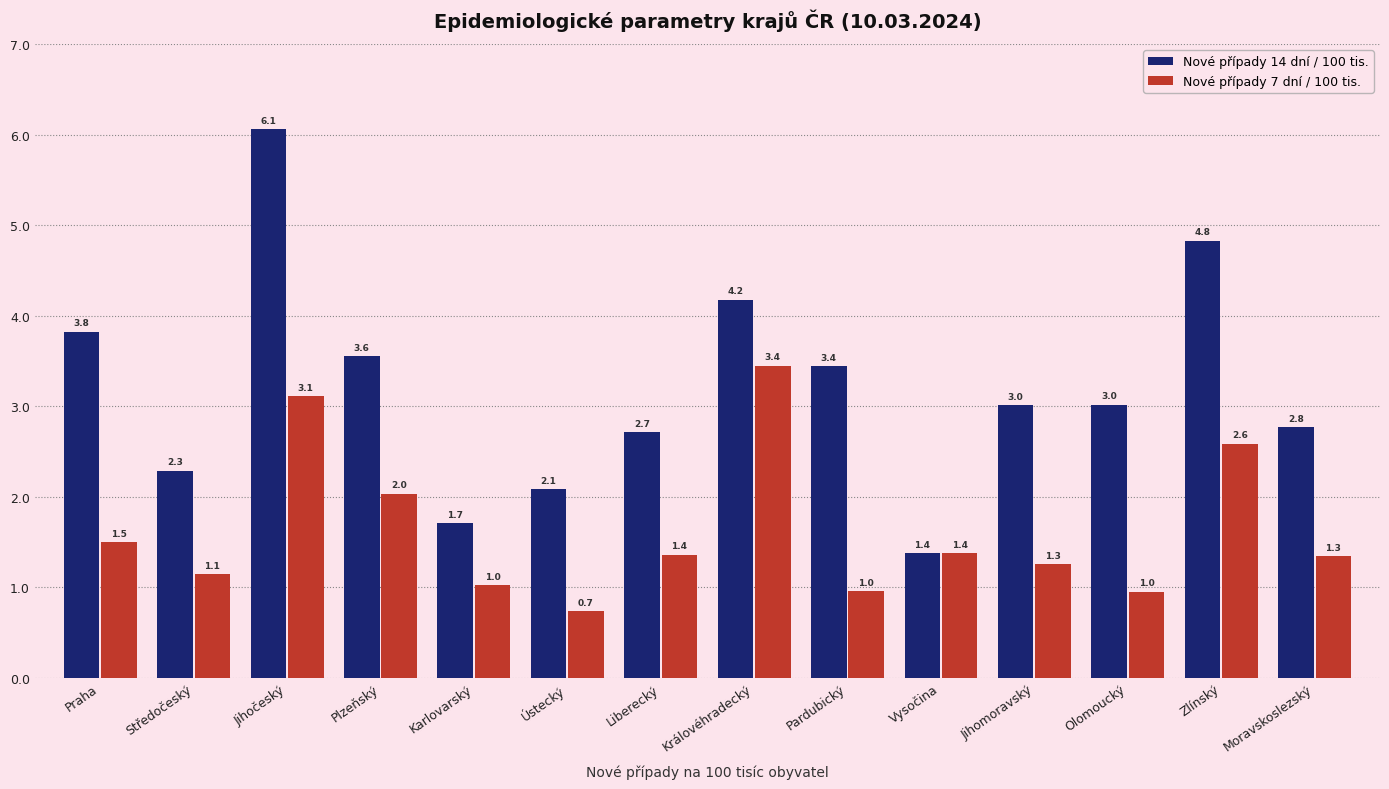

What is the label of the 4th bar from the left?

Plzeňský